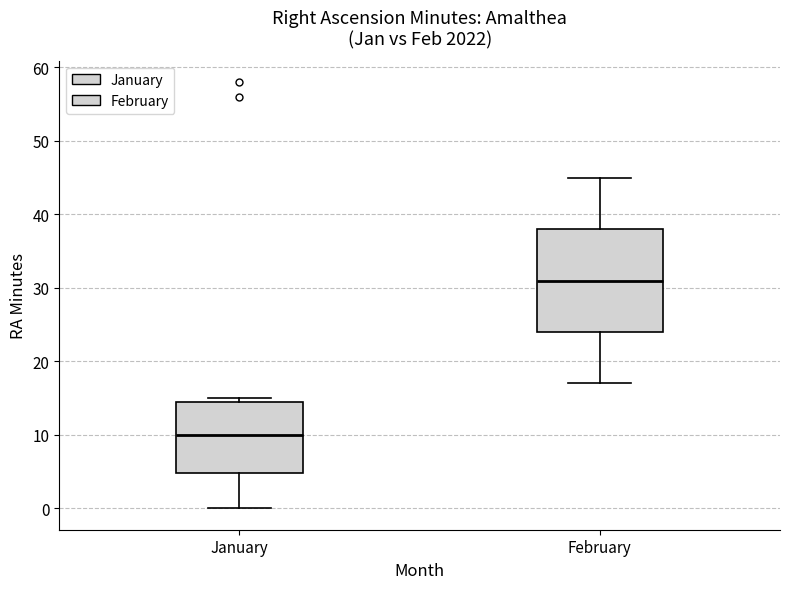

Reading left to right, transcribe this box plot: for each box, give where its median line is, the range the box spans, and where its two whiskers end, as read against the y-axis. The values are not printed on the chart, so give them approximately, as read against the axis.

January: median 10, box 5 to 15, whiskers 0 to 15 (just above the box's upper edge)
February: median 31, box 24 to 38, whiskers 17 to 45